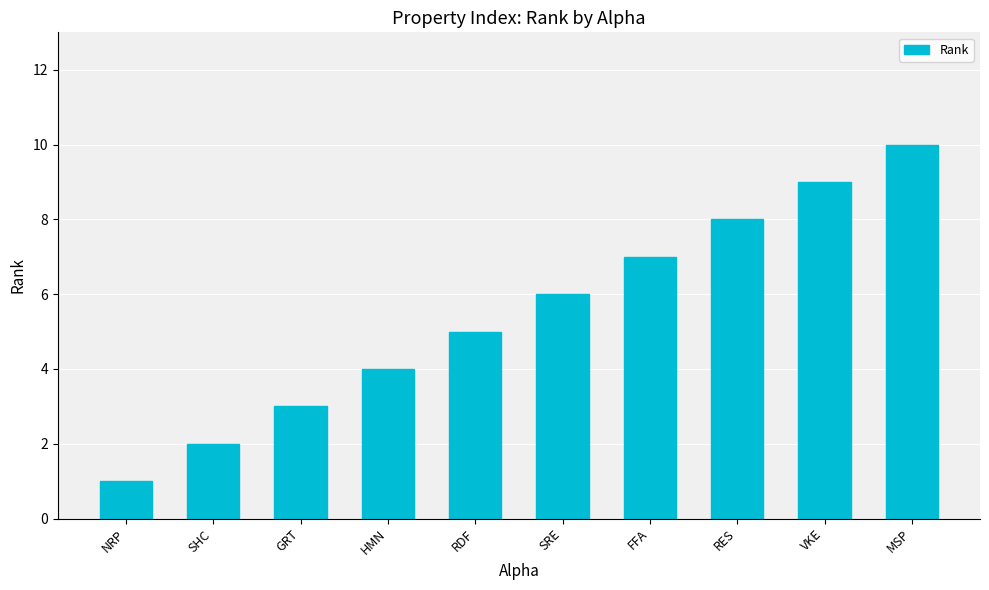

How many bars are there in total?

10